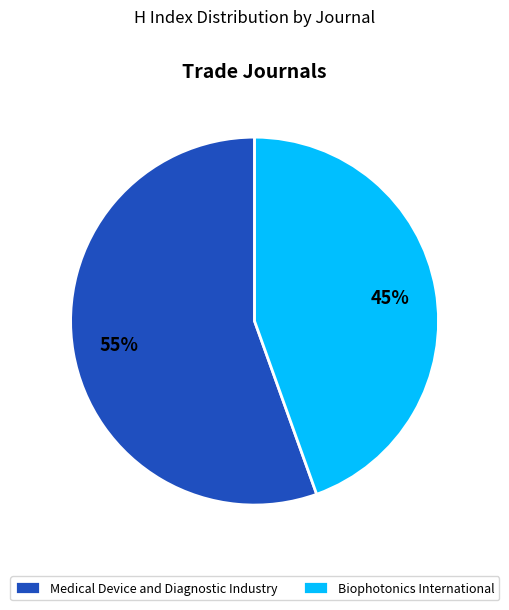

What is the largest slice in the pie chart?

Medical Device and Diagnostic Industry